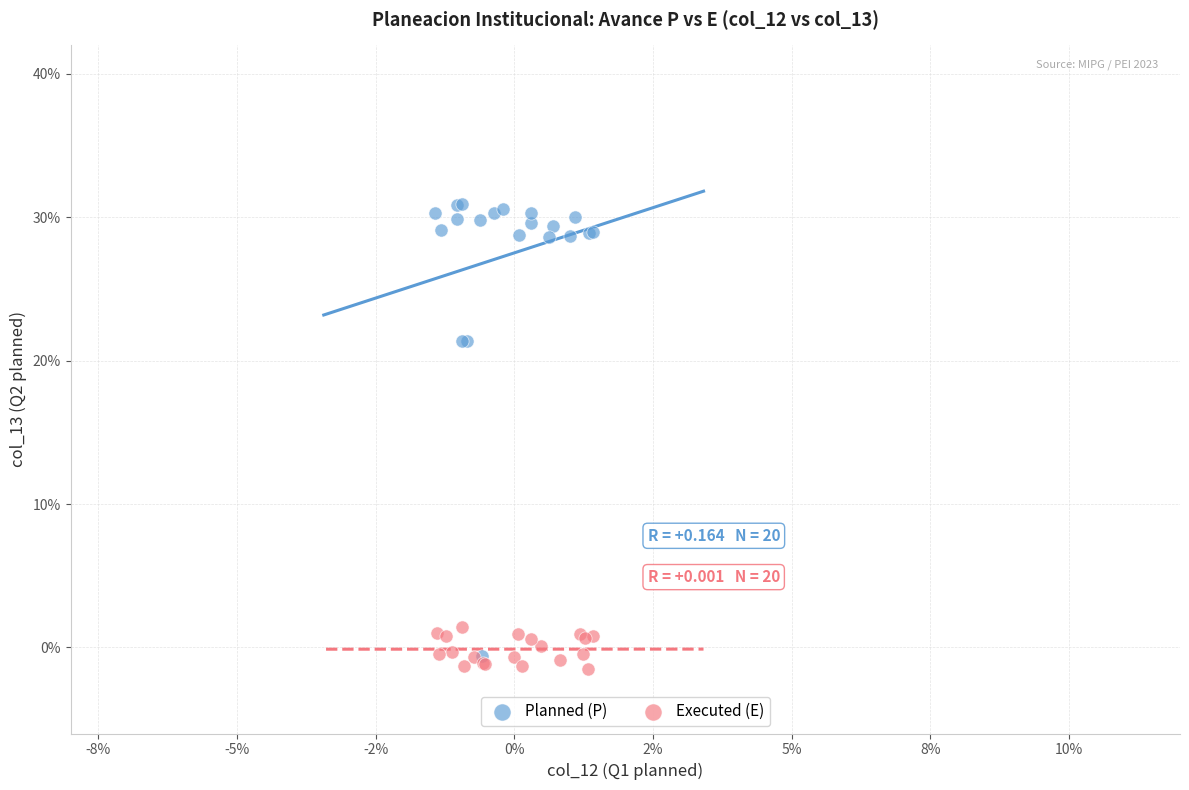

Which series contains the lowest Y value?

Executed (E)